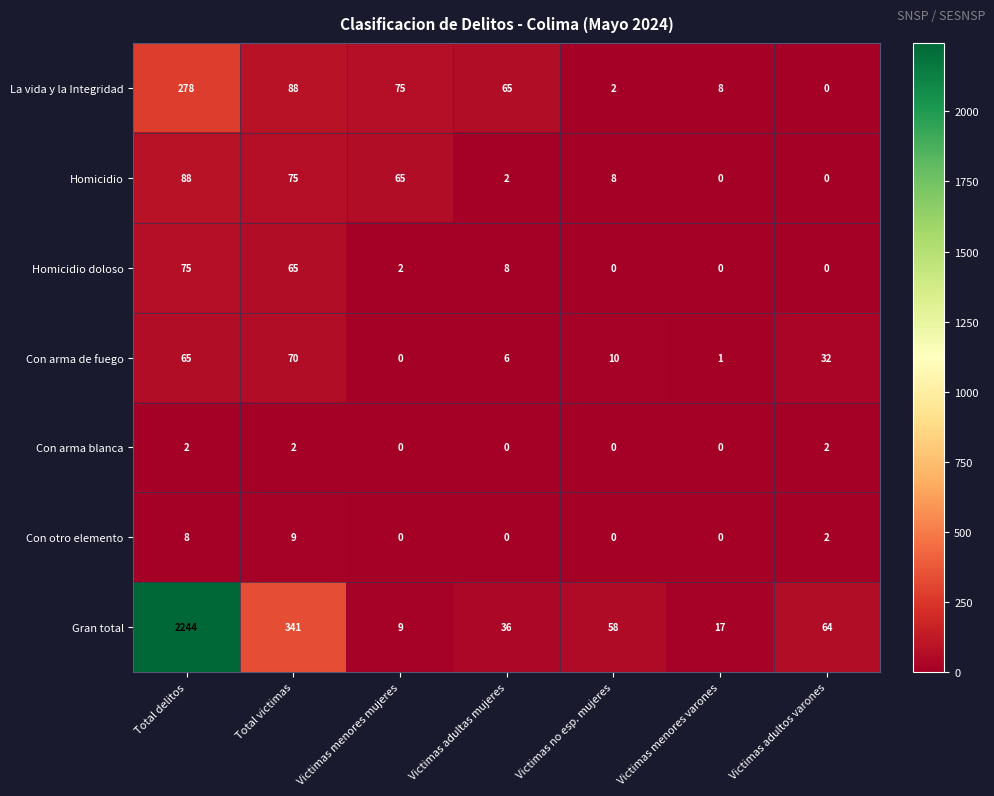

What is the difference between the Homicidio doloso values at Victimas adultos varones and Total delitos?

75